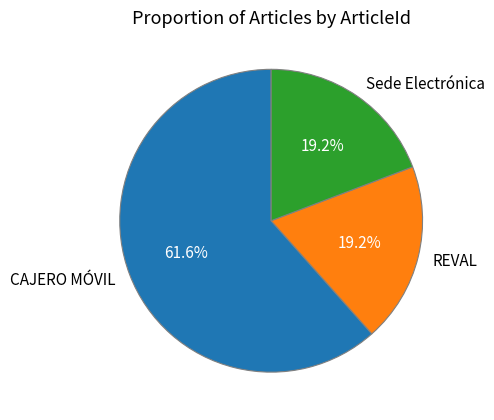

Which slice is the largest?

CAJERO MÓVIL